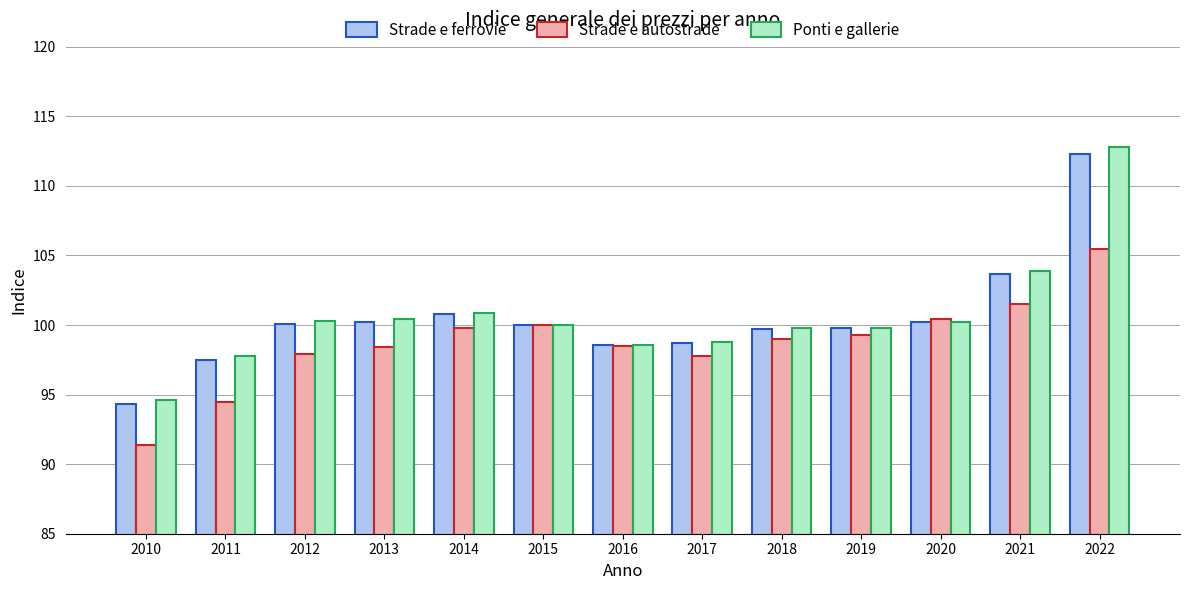

Which series has the largest range (max minus min)?

Ponti e gallerie